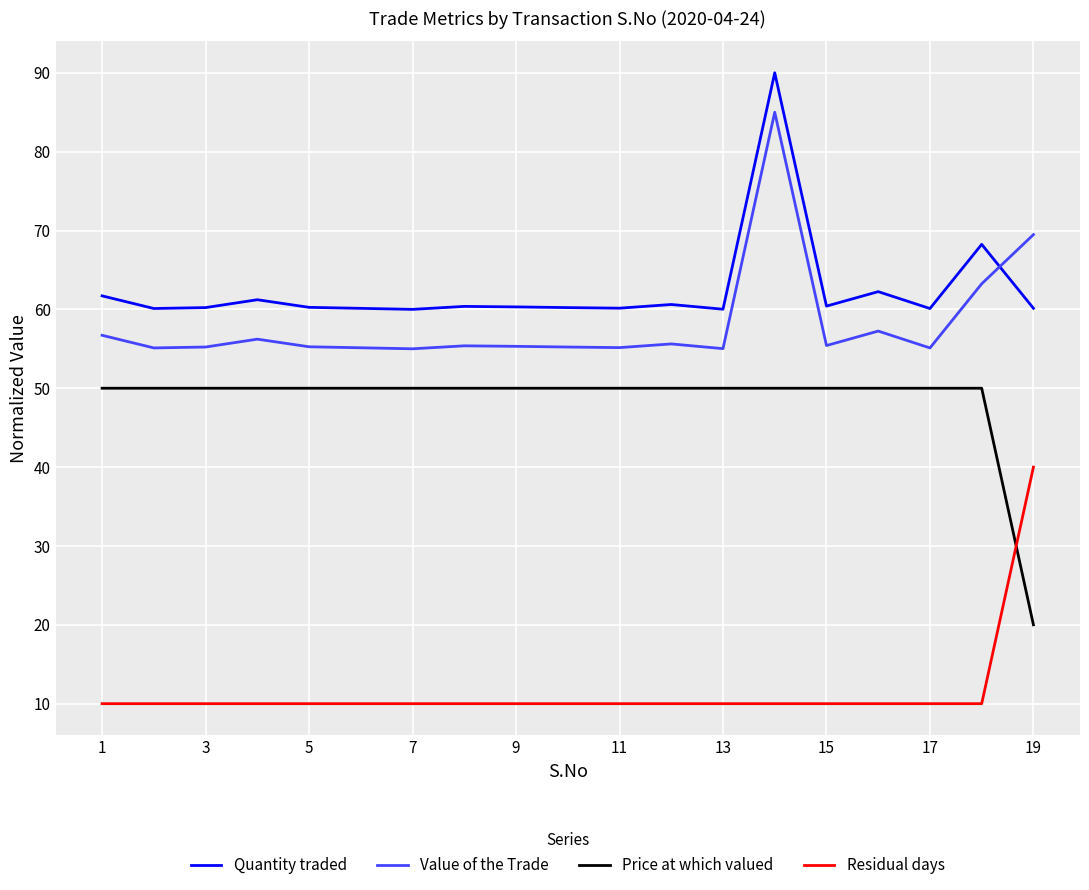

What is the minimum value for Price at which valued?

20.0